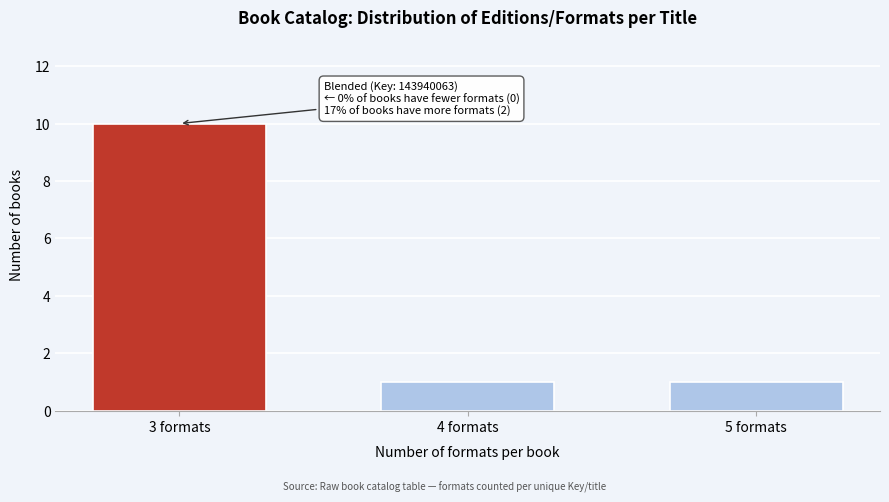

Reading right to left, what are all the values shown in this chart?

5 formats=1	4 formats=1	3 formats=10